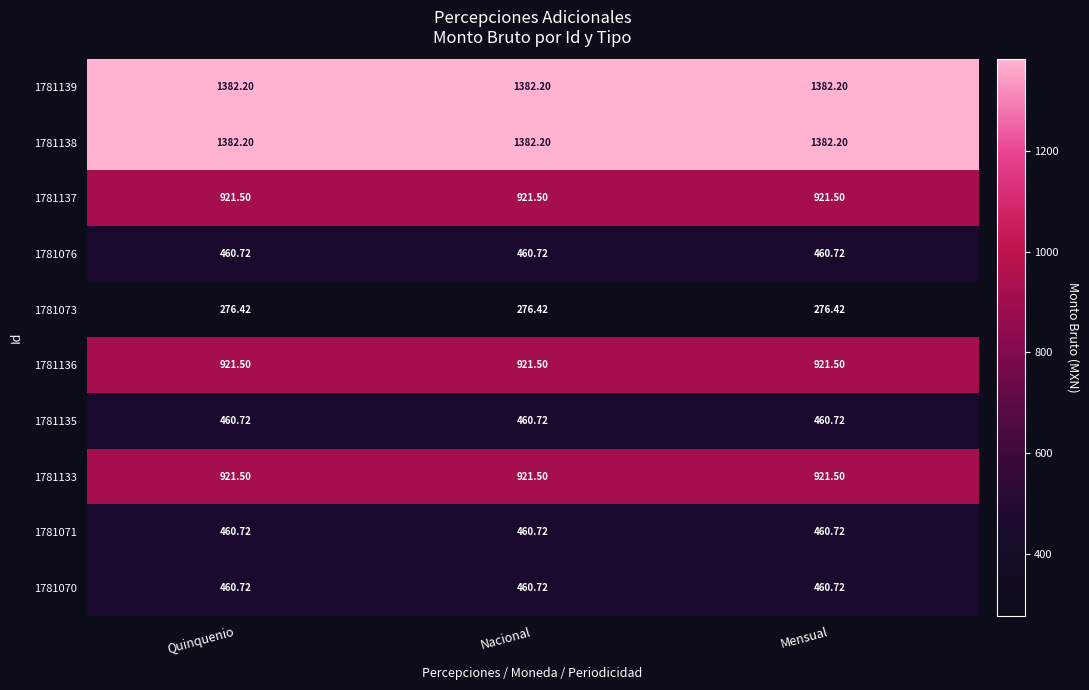

At how many categories does at least one series exceed 313?

3